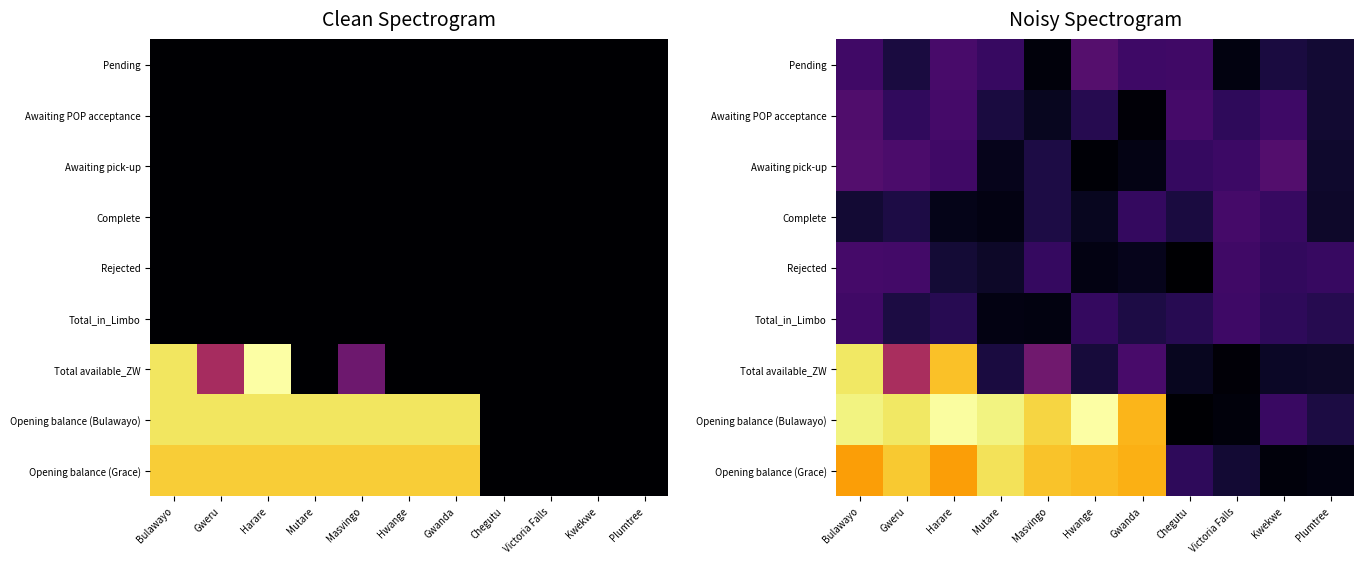

What is the sum of the Total_in_Limbo values at Gwanda and Plumtree?

3.4